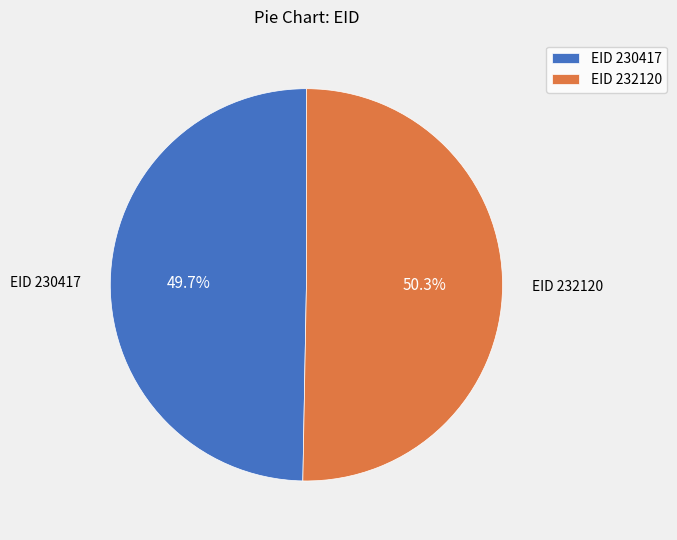

Is the sum of EID 230417 and EID 232120 greater than half?

Yes